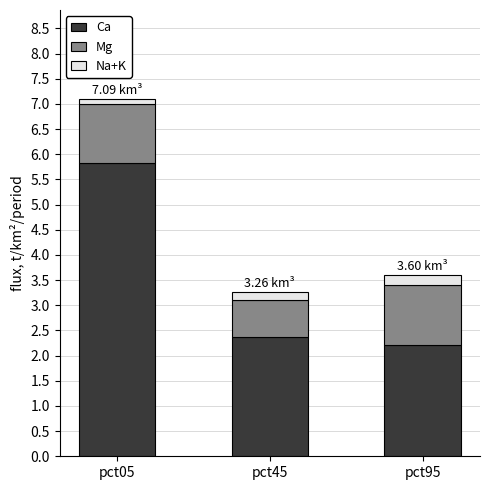

What is the total value across all series at pct95?

3.6